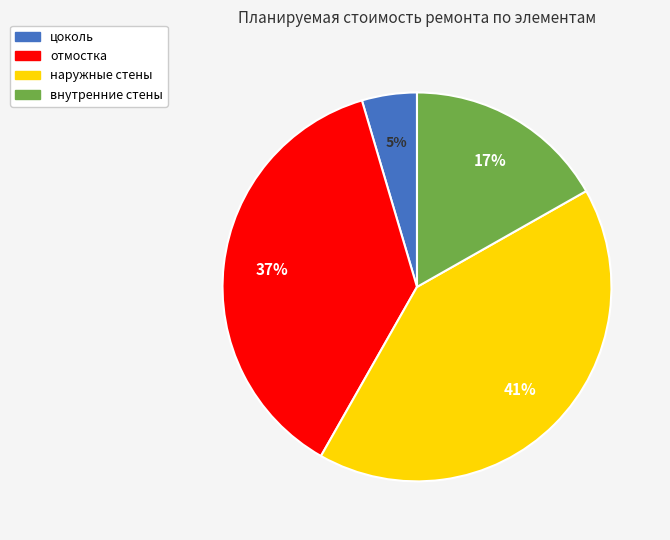

To the nearest percent, what is the difference between the внутренние стены and отмостка slice percentages?

20%